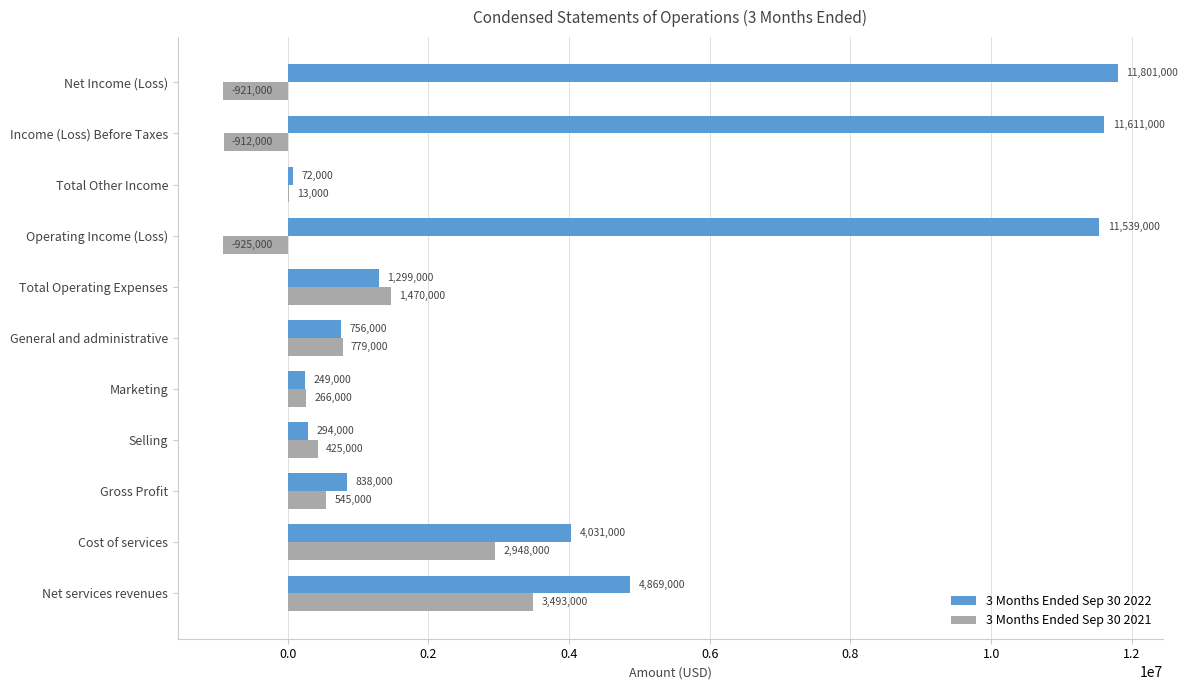

Between Gross Profit and Total Operating Expenses, which series saw the biggest shift?

3 Months Ended Sep 30 2021